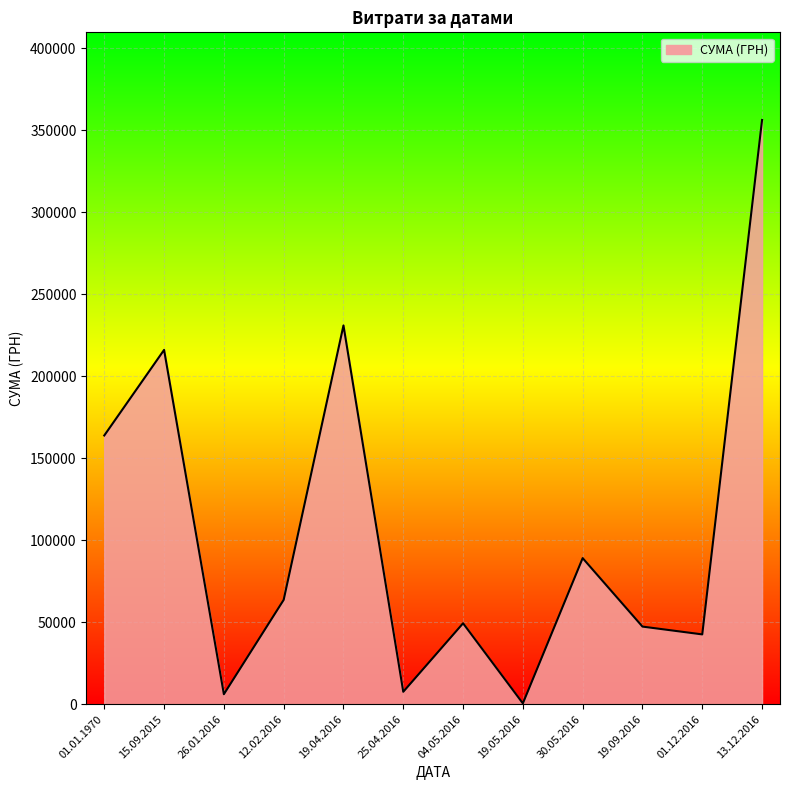

Reading right to left, transcribe all the data shown in this chart.

13.12.2016=356303.5	01.12.2016=42588.0	19.09.2016=47349.0	30.05.2016=89103.0	19.05.2016=528.0	04.05.2016=49362.0	25.04.2016=7585.0	19.04.2016=231004.4	12.02.2016=63651.1	26.01.2016=6105.7	15.09.2015=216082.9	01.01.1970=163895.6